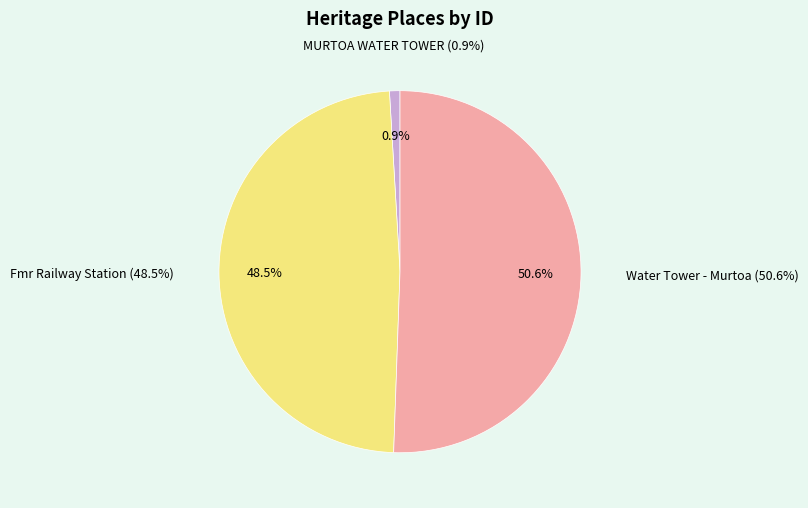

Is it true that Water Tower - Murtoa is 51% of the pie?

True